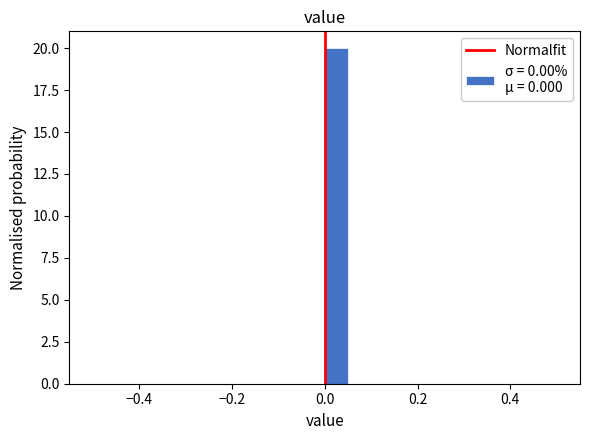

Around what value on the x-axis is the tallest bar? Give the approximate position of its centre, as read against the axis.

0.02